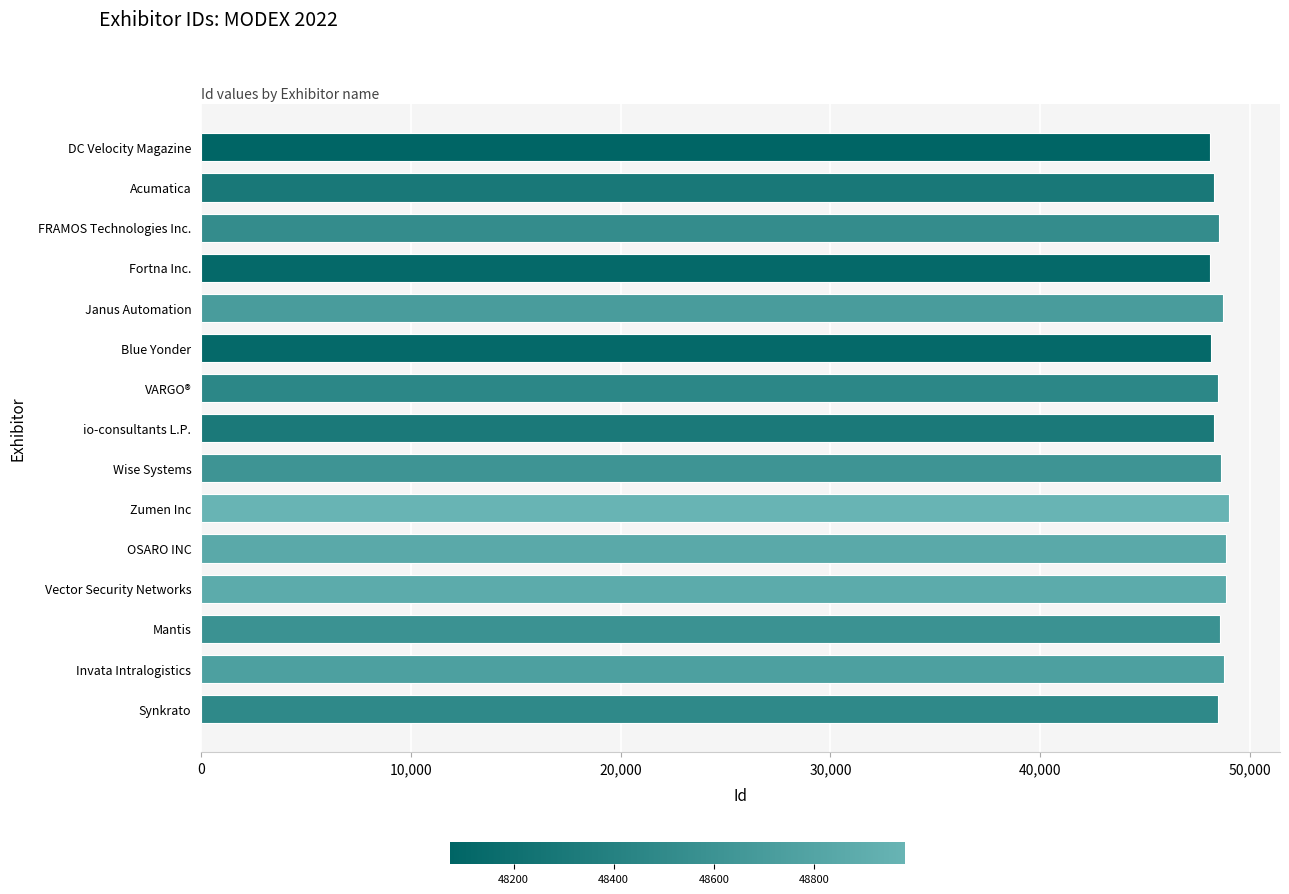

What is the average value?

48516